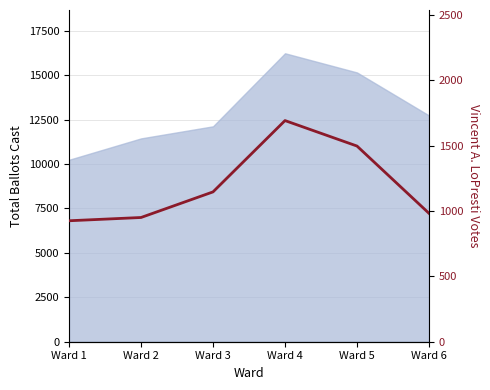

How many categories are shown in the chart?

6